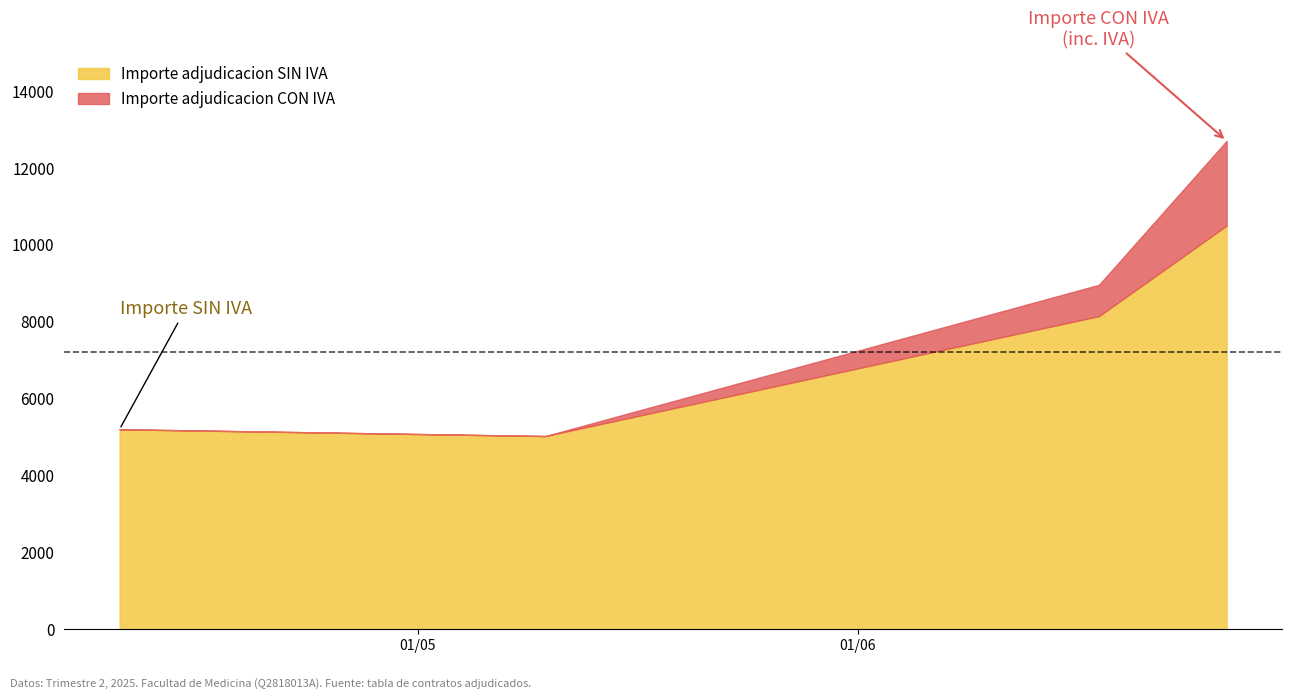

Is it true that Importe adjudicacion SIN IVA equals 8140.8 at 2025-06-18?

True